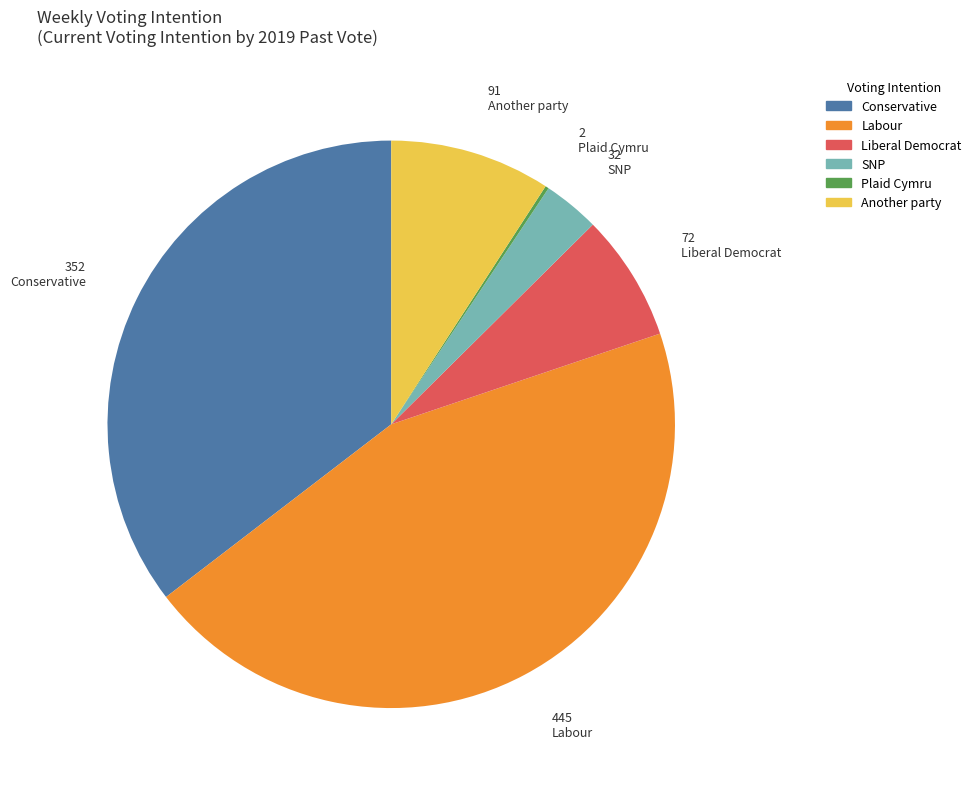

Is SNP the majority of the pie?

No